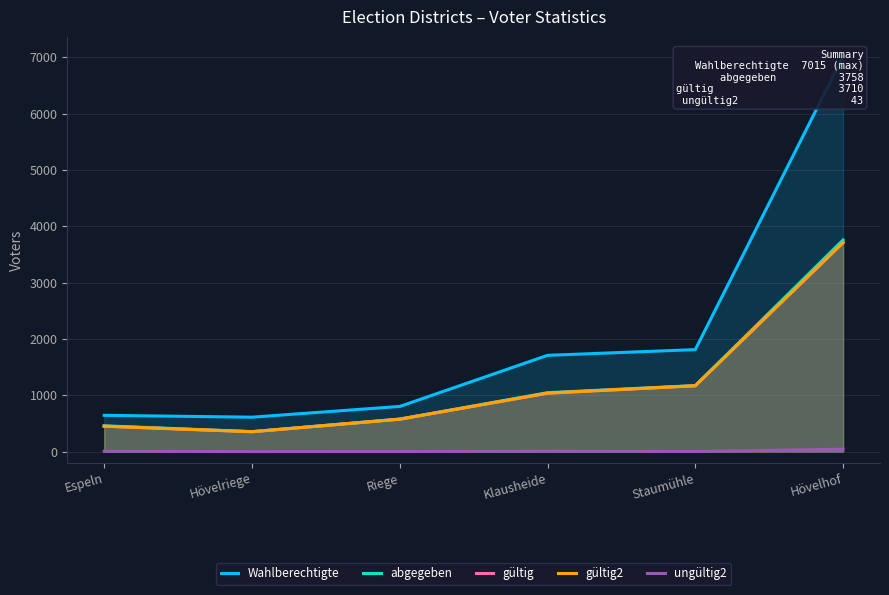

What is the value of the abgegeben point at the 4th from the left?

1047